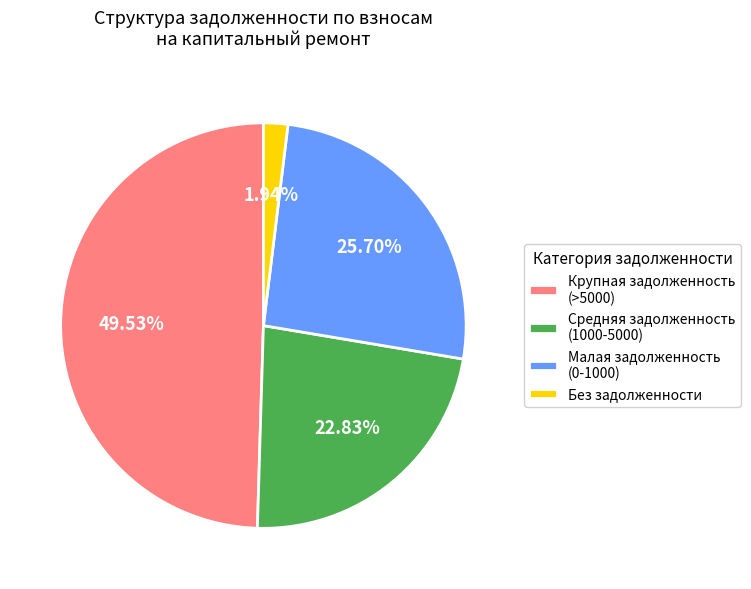

Which has a higher value, Средняя задолженность (1000-5000) or Крупная задолженность (>5000)?

Крупная задолженность (>5000)